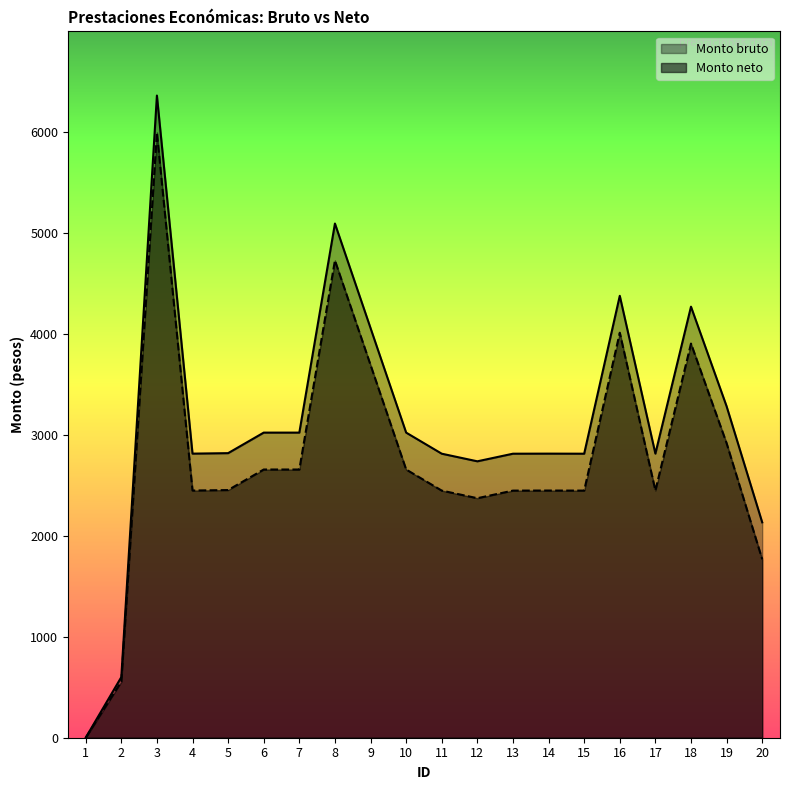

What is the highest value of the Monto bruto series?

6359.9